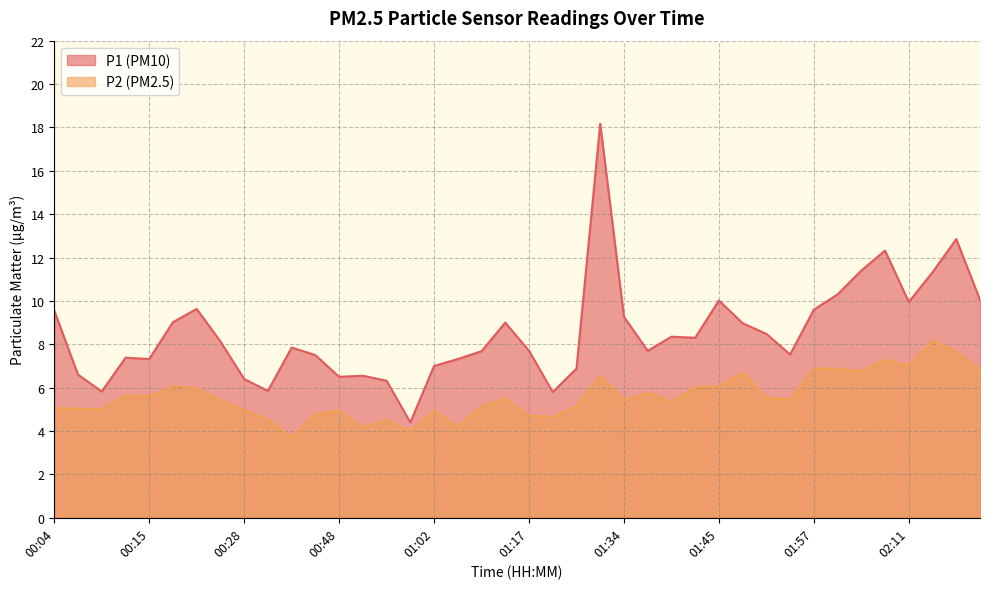

What is the difference between the maximum and minimum values in the P2 series?

4.5